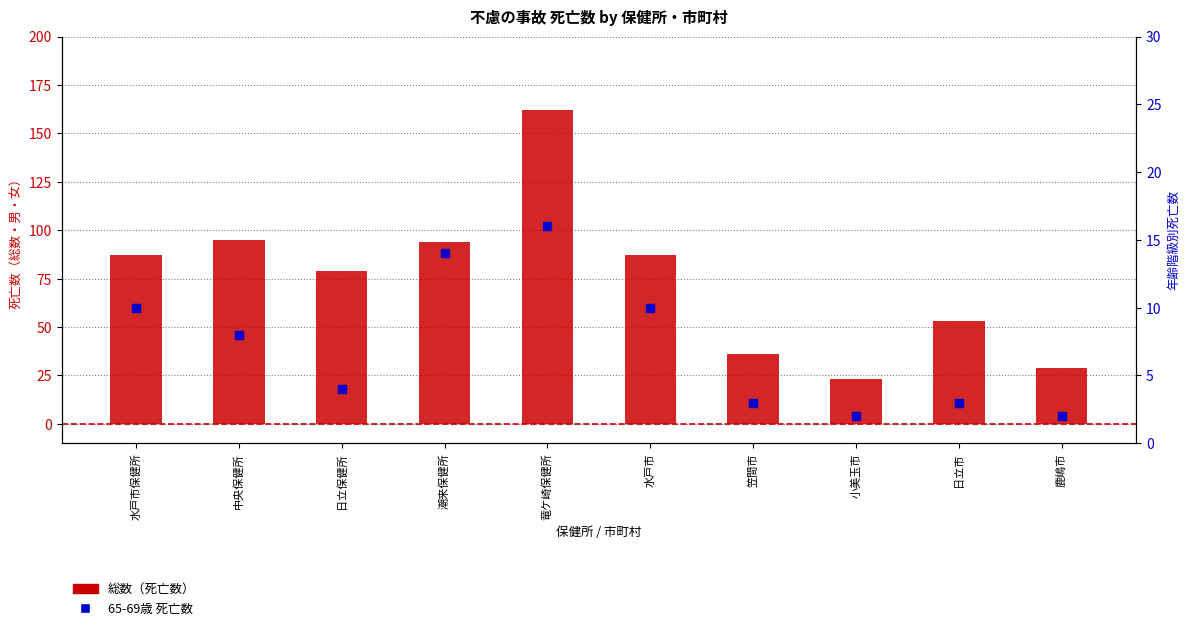

What is the total value across all series at 笠間市?

39